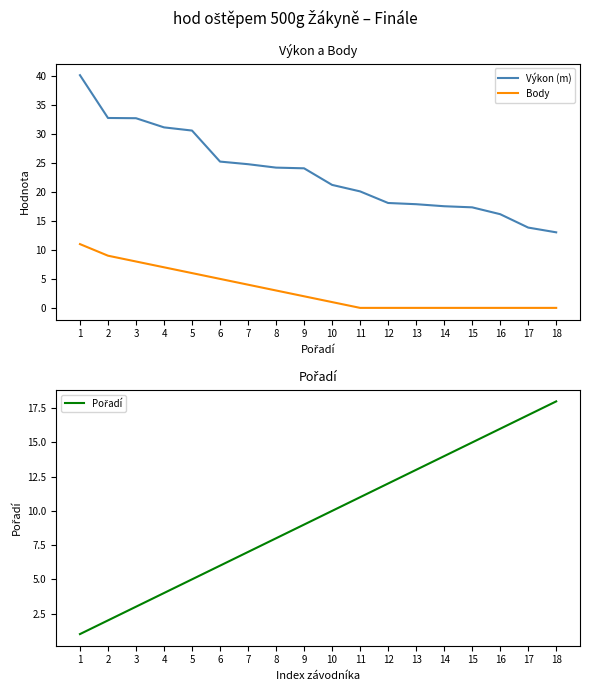

Between 4 and 13, which is larger?

4